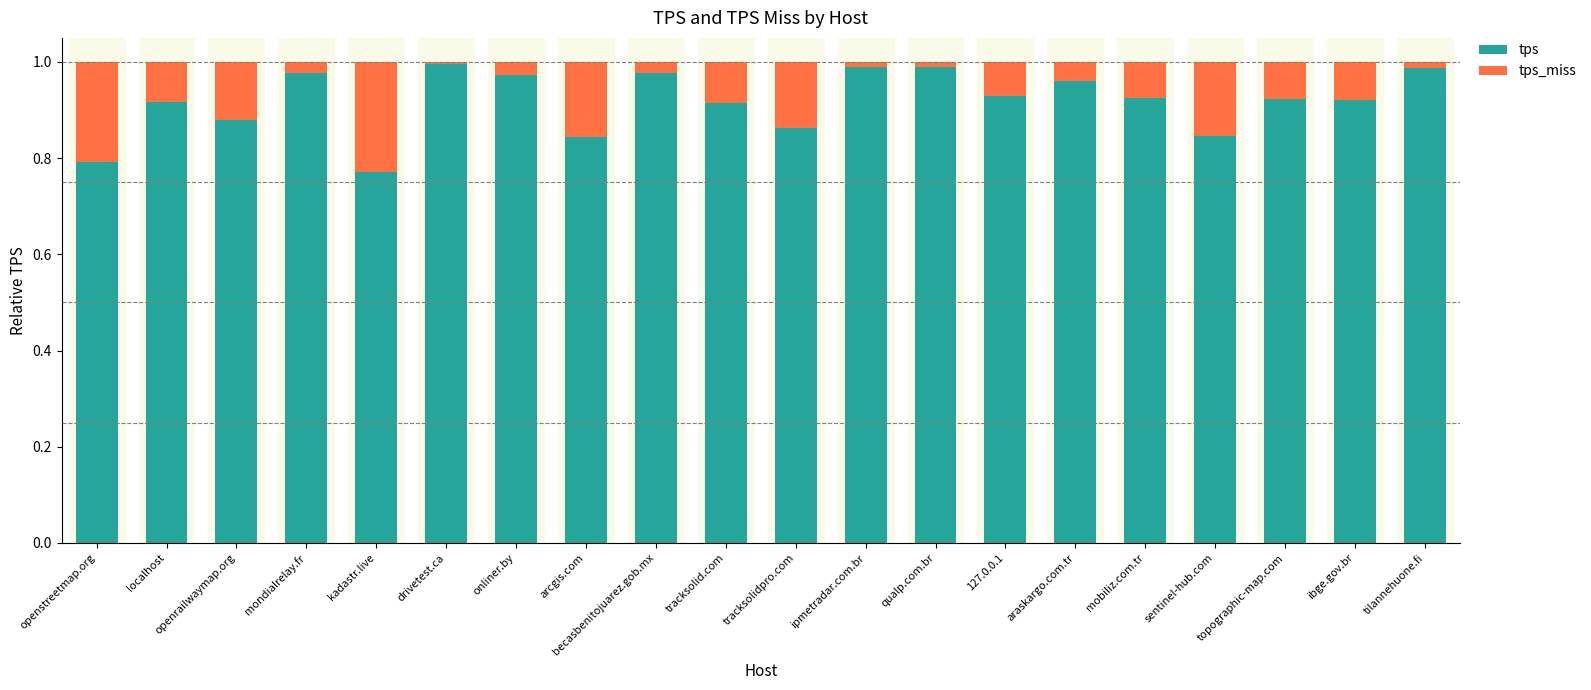

The value of tps at tracksolidpro.com is 0.3. True or false?

False